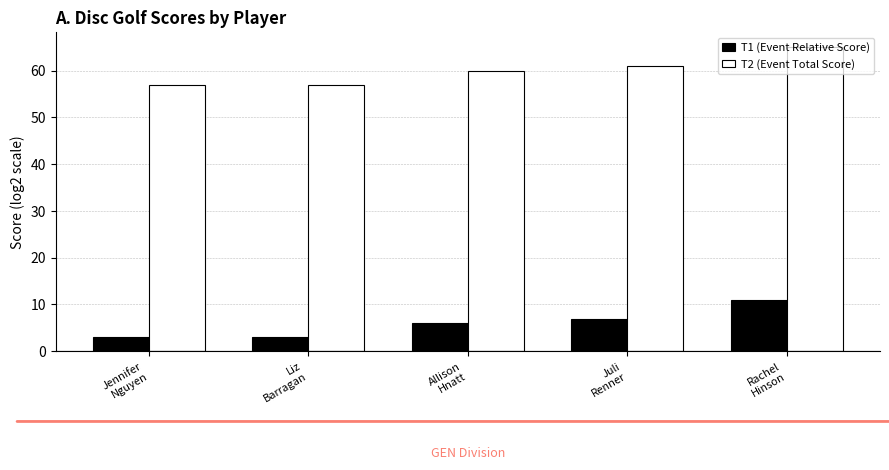

What are all the series names shown in the legend?

T1 (Event Relative Score), T2 (Event Total Score)